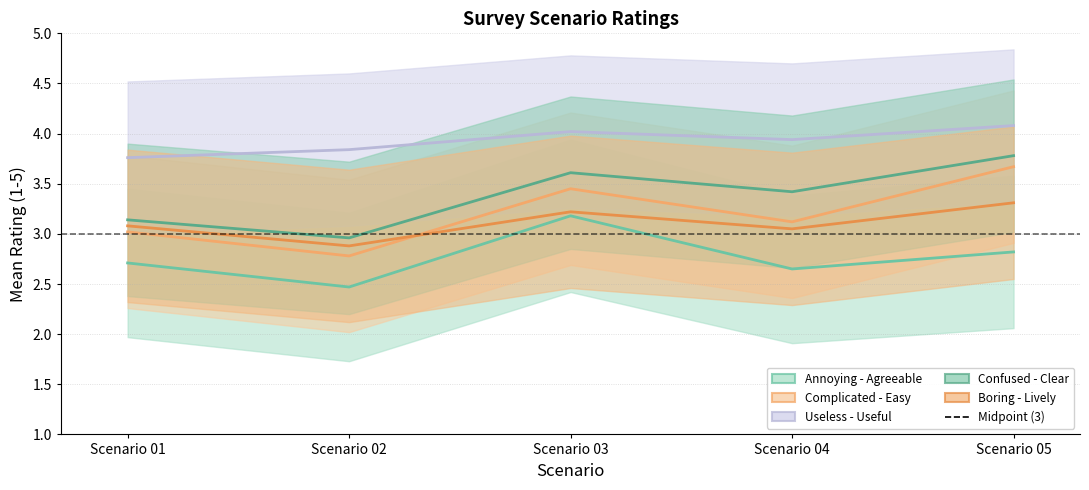

What is the spread (max minus min) of values at Scenario 02?

1.4